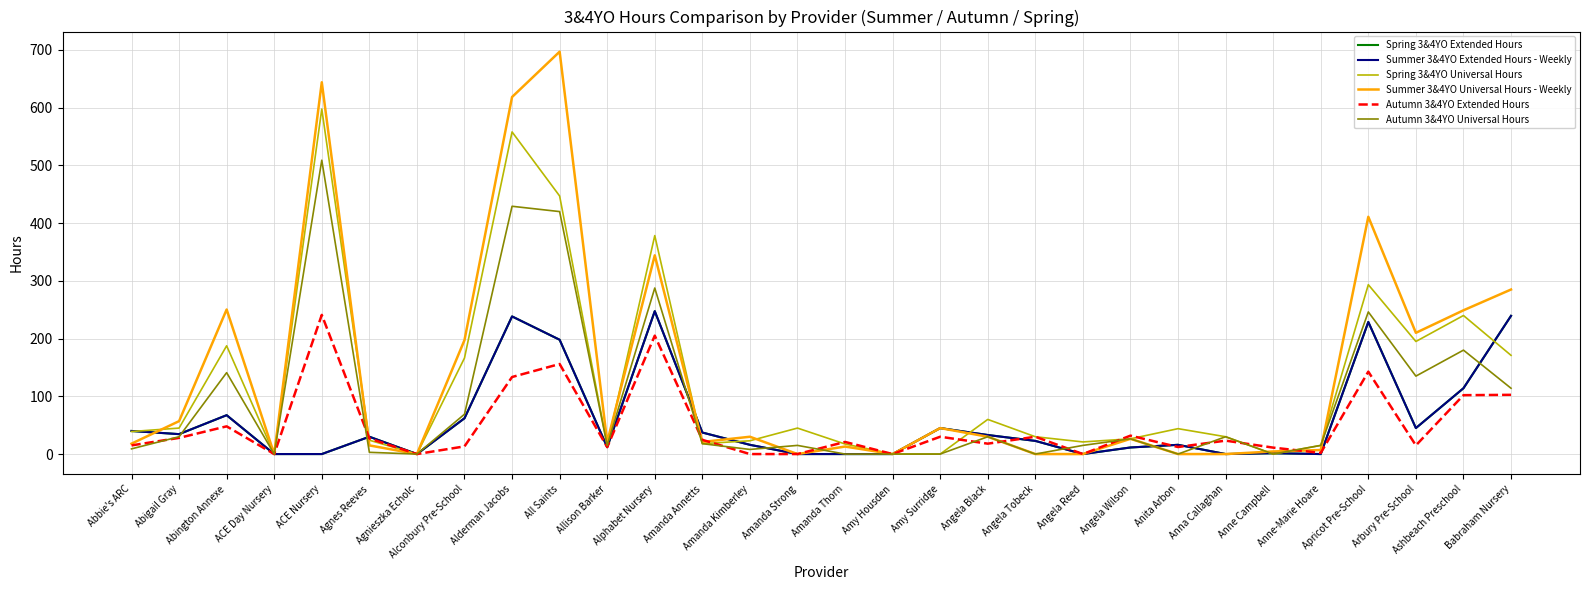

Reading right to left, extract all data points from this chart.

Spring 3&4YO Extended Hours: Babraham Nursery=239.4	Ashbeach Preschool=114.0	Arbury Pre-School=45.0	Apricot Pre-School=228.8	Anne-Marie Hoare=0.0	Anne Campbell=1.5	Anna Callaghan=0.0	Anita Arbon=16.0	Angela Wilson=11.4	Angela Reed=0.0	Angela Tobeck=22.8	Angela Black=33.0	Amy Surridge=45.0	Amy Housden=0.0	Amanda Thorn=0.0	Amanda Strong=0.0	Amanda Kimberley=16.0	Amanda Annetts=37.3	Alphabet Nursery=247.5	Allison Barker=12.0	All Saints=198.0	Alderman Jacobs=238.4	Alconbury Pre-School=62.0	Agnieszka Echolc=0.0	Agnes Reeves=30.0	ACE Nursery=0.0	ACE Day Nursery=0.0	Abington Annexe=67.3	Abigail Gray=34.5	Abbie's ARC=40.0
Summer 3&4YO Extended Hours - Weekly: Babraham Nursery=239.4	Ashbeach Preschool=114.0	Arbury Pre-School=45.0	Apricot Pre-School=228.8	Anne-Marie Hoare=0.0	Anne Campbell=1.5	Anna Callaghan=0.0	Anita Arbon=16.0	Angela Wilson=11.4	Angela Reed=0.0	Angela Tobeck=22.8	Angela Black=33.0	Amy Surridge=45.0	Amy Housden=0.0	Amanda Thorn=0.0	Amanda Strong=0.0	Amanda Kimberley=16.0	Amanda Annetts=37.3	Alphabet Nursery=247.5	Allison Barker=12.0	All Saints=198.0	Alderman Jacobs=238.4	Alconbury Pre-School=62.0	Agnieszka Echolc=0.0	Agnes Reeves=30.0	ACE Nursery=0.0	ACE Day Nursery=0.0	Abington Annexe=67.3	Abigail Gray=34.5	Abbie's ARC=40.0
Spring 3&4YO Universal Hours: Babraham Nursery=171.0	Ashbeach Preschool=240.0	Arbury Pre-School=195.0	Apricot Pre-School=293.4	Anne-Marie Hoare=15.0	Anne Campbell=0.0	Anna Callaghan=30.0	Anita Arbon=44.0	Angela Wilson=26.4	Angela Reed=21.0	Angela Tobeck=30.0	Angela Black=60.0	Amy Surridge=0.0	Amy Housden=0.0	Amanda Thorn=17.4	Amanda Strong=45.0	Amanda Kimberley=23.0	Amanda Annetts=18.0	Alphabet Nursery=378.4	Allison Barker=15.0	All Saints=447.0	Alderman Jacobs=558.0	Alconbury Pre-School=166.4	Agnieszka Echolc=0.0	Agnes Reeves=24.0	ACE Nursery=597.6	ACE Day Nursery=0.0	Abington Annexe=187.5	Abigail Gray=45.0	Abbie's ARC=39.0
Summer 3&4YO Universal Hours - Weekly: Babraham Nursery=285.0	Ashbeach Preschool=249.0	Arbury Pre-School=210.0	Apricot Pre-School=411.0	Anne-Marie Hoare=7.0	Anne Campbell=4.5	Anna Callaghan=0.0	Anita Arbon=0.0	Angela Wilson=26.4	Angela Reed=0.0	Angela Tobeck=0.0	Angela Black=30.0	Amy Surridge=45.0	Amy Housden=0.0	Amanda Thorn=13.0	Amanda Strong=0.0	Amanda Kimberley=30.0	Amanda Annetts=21.0	Alphabet Nursery=344.2	Allison Barker=21.0	All Saints=697.0	Alderman Jacobs=618.5	Alconbury Pre-School=197.4	Agnieszka Echolc=0.0	Agnes Reeves=15.0	ACE Nursery=644.0	ACE Day Nursery=0.0	Abington Annexe=250.4	Abigail Gray=57.0	Abbie's ARC=18.0
Autumn 3&4YO Extended Hours: Babraham Nursery=102.6	Ashbeach Preschool=102.0	Arbury Pre-School=15.0	Apricot Pre-School=142.8	Anne-Marie Hoare=2.0	Anne Campbell=11.1	Anna Callaghan=23.2	Anita Arbon=12.2	Angela Wilson=31.9	Angela Reed=0.0	Angela Tobeck=30.0	Angela Black=18.0	Amy Surridge=30.0	Amy Housden=0.0	Amanda Thorn=21.0	Amanda Strong=0.0	Amanda Kimberley=0.0	Amanda Annetts=24.6	Alphabet Nursery=205.1	Allison Barker=12.0	All Saints=156.0	Alderman Jacobs=133.5	Alconbury Pre-School=13.3	Agnieszka Echolc=0.0	Agnes Reeves=27.0	ACE Nursery=241.1	ACE Day Nursery=0.0	Abington Annexe=48.0	Abigail Gray=28.0	Abbie's ARC=15.0
Autumn 3&4YO Universal Hours: Babraham Nursery=114.0	Ashbeach Preschool=180.0	Arbury Pre-School=135.0	Apricot Pre-School=246.2	Anne-Marie Hoare=15.0	Anne Campbell=0.0	Anna Callaghan=30.0	Anita Arbon=0.0	Angela Wilson=26.4	Angela Reed=15.0	Angela Tobeck=0.0	Angela Black=30.0	Amy Surridge=0.0	Amy Housden=0.0	Amanda Thorn=0.0	Amanda Strong=15.0	Amanda Kimberley=8.0	Amanda Annetts=18.0	Alphabet Nursery=287.6	Allison Barker=15.0	All Saints=420.0	Alderman Jacobs=429.2	Alconbury Pre-School=69.0	Agnieszka Echolc=0.0	Agnes Reeves=3.0	ACE Nursery=509.0	ACE Day Nursery=0.0	Abington Annexe=141.0	Abigail Gray=30.0	Abbie's ARC=9.0